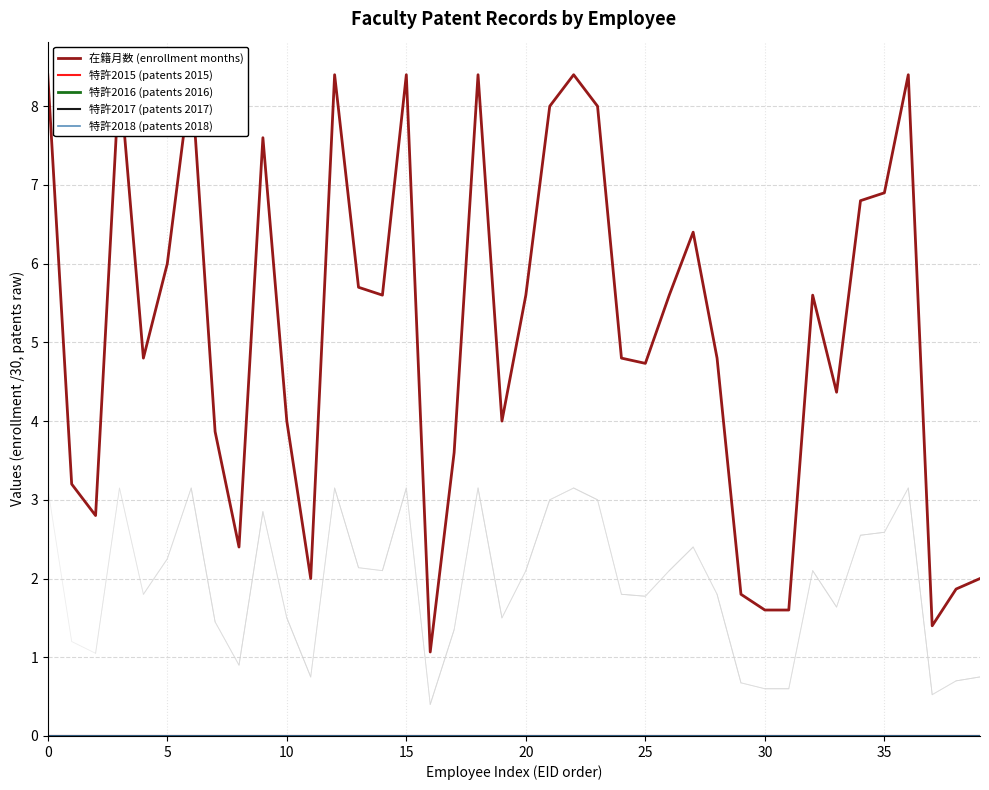

Which series has the largest range (max minus min)?

在籍月数 (enrollment months)